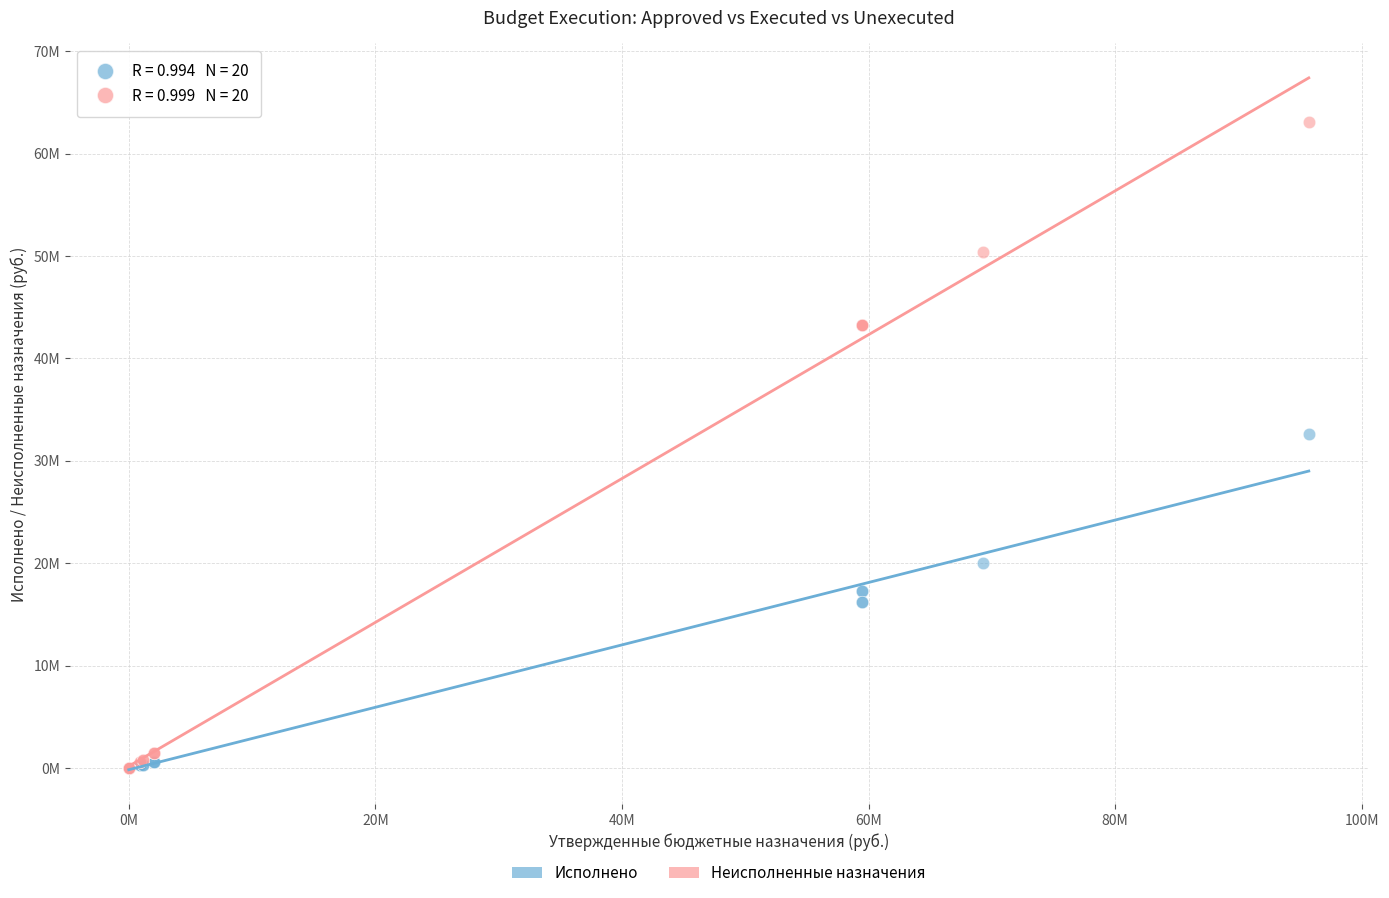

What are all the series names shown in the legend?

Исполнено, Неисполненные назначения